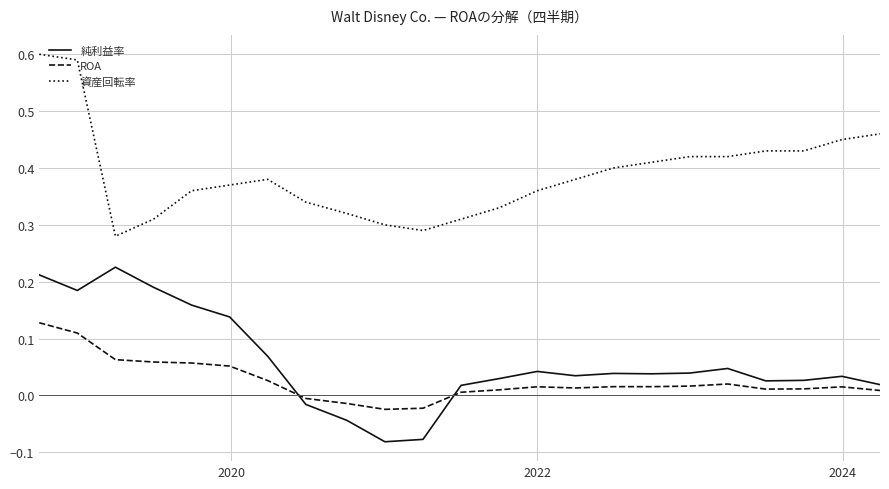

Which series has the largest total across all categories?

資産回転率